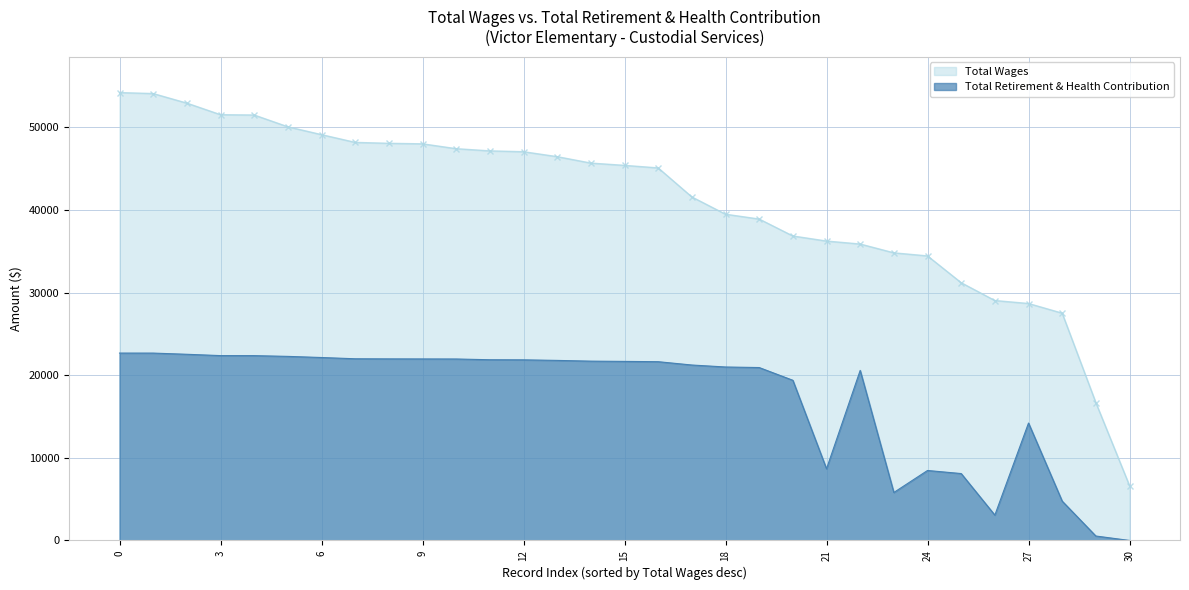

What is the average value of the Total Wages series?

40960.6